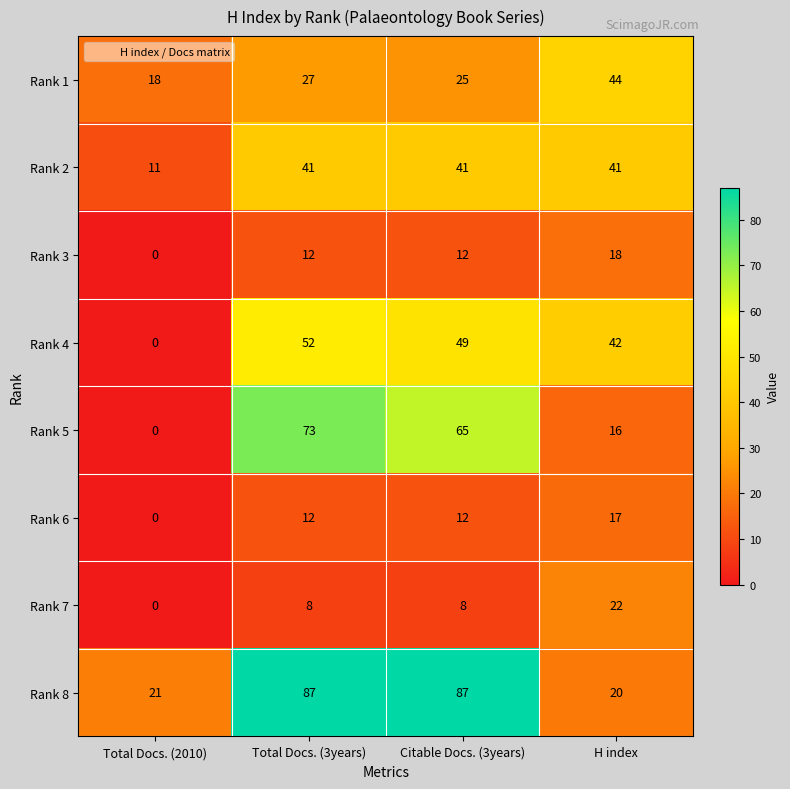

What is the total value across all series at Citable Docs. (3years)?

299